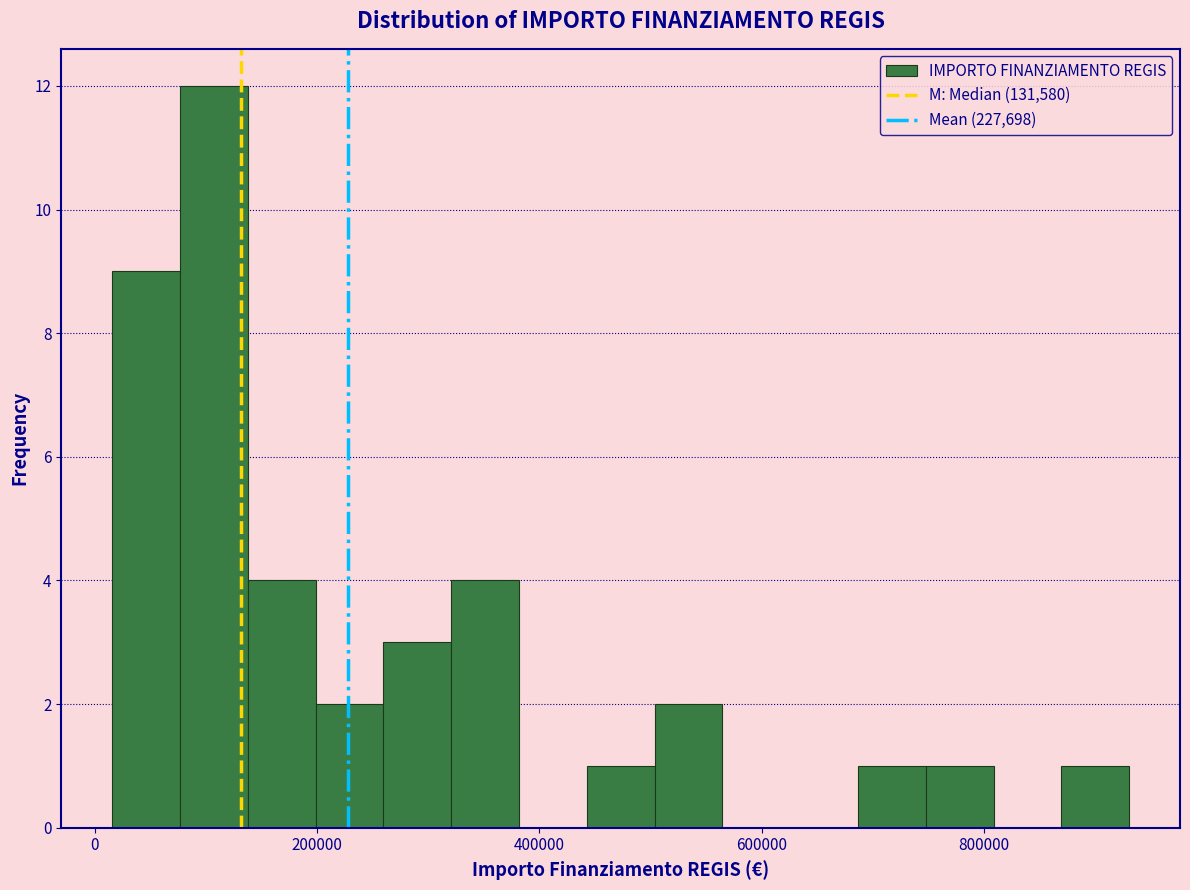

Around what value on the x-axis is the tallest bar? Give the approximate position of its centre, as read against the axis.

100000